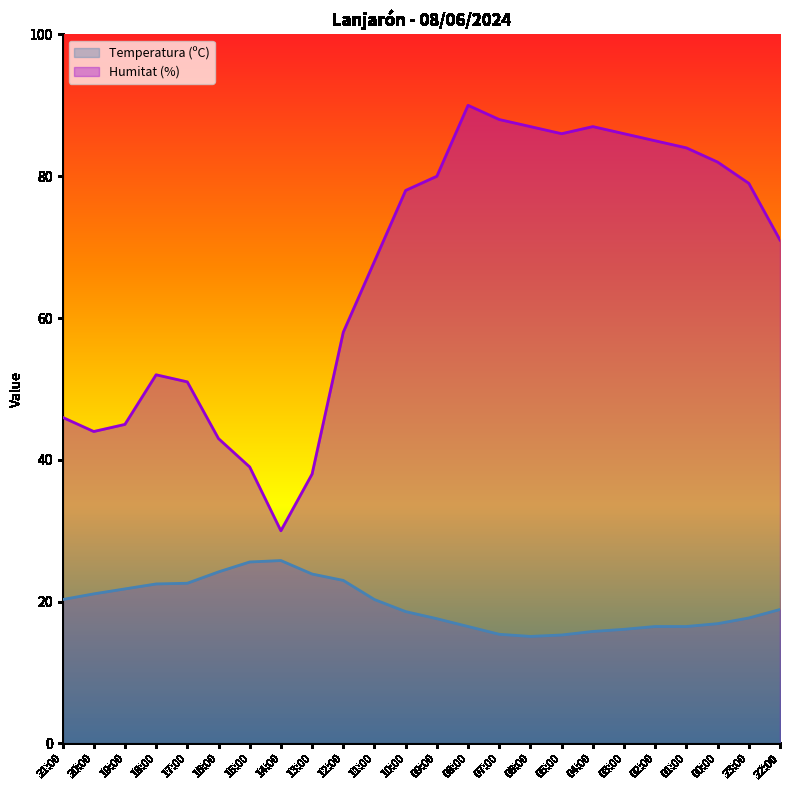

What position from the left is 08:00?

14